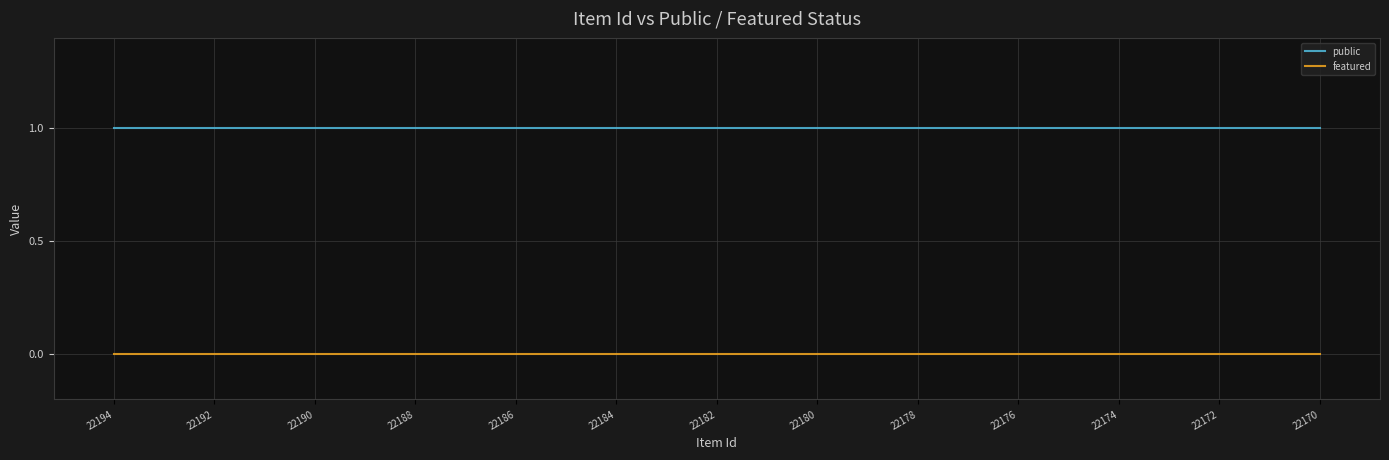

Which series has the largest total across all categories?

public